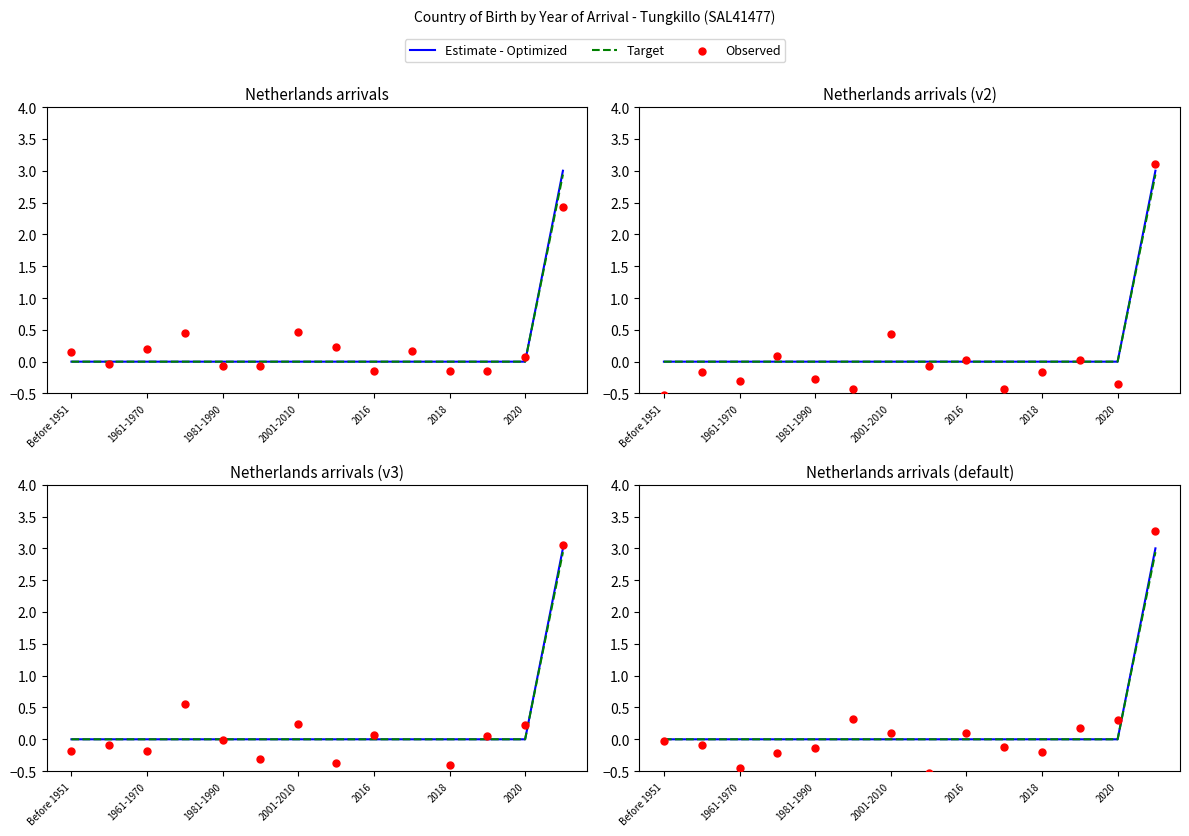

What are all the series names shown in the legend?

Estimate - Optimized, Target, Observed